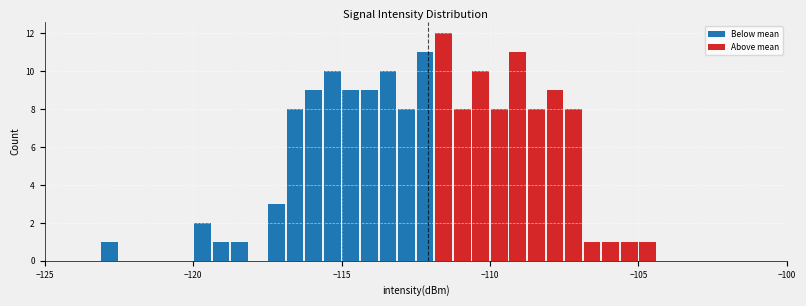

Around what value on the x-axis is the tallest bar? Give the approximate position of its centre, as read against the axis.

-111.5